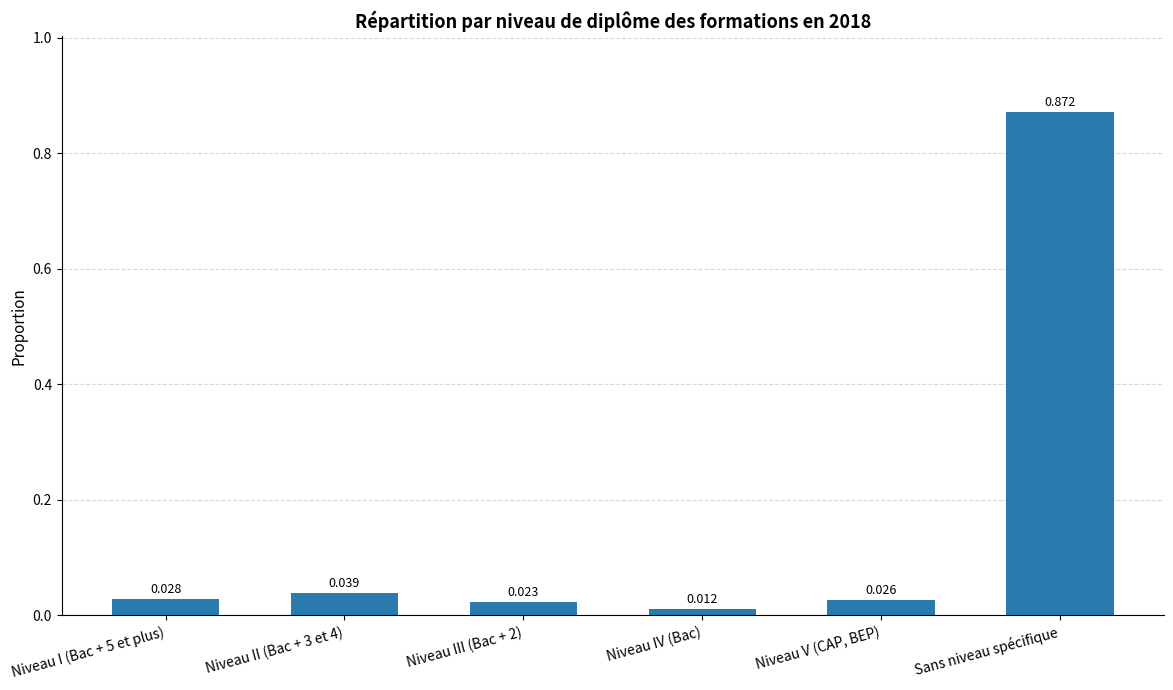

Is it true that the value at Niveau I (Bac + 5 et plus) is 0.1?

False